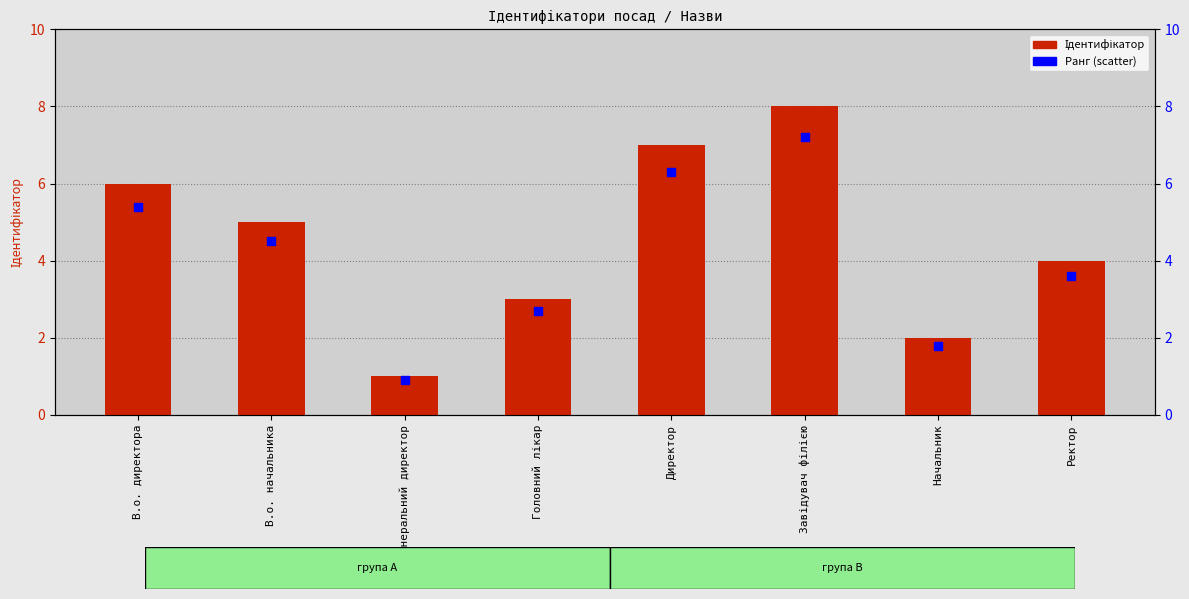

Is the value of Ранг at Ректор greater than the value of Ідентифікатор at В.о. директора?

No